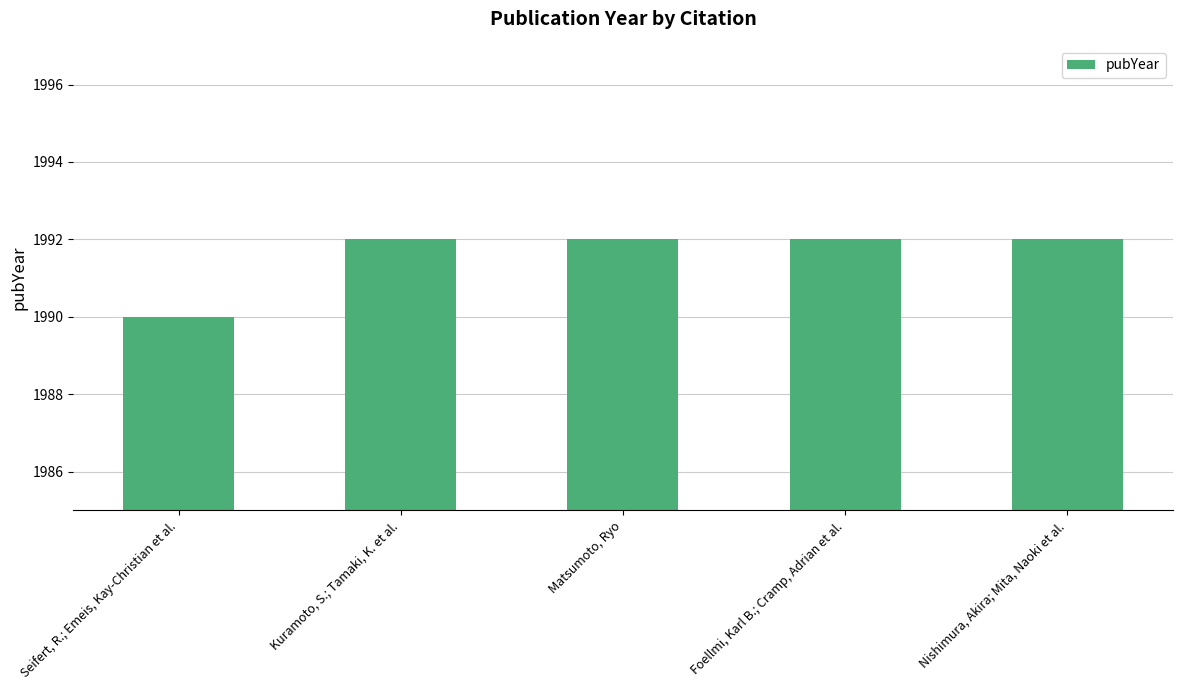

Reading left to right, what are all the values shown in this chart?

1990	1992	1992	1992	1992